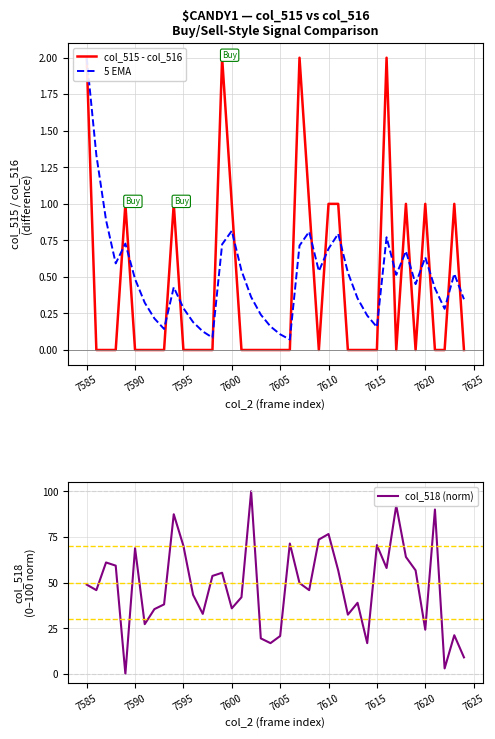

What is the maximum value shown in the chart?

100.0